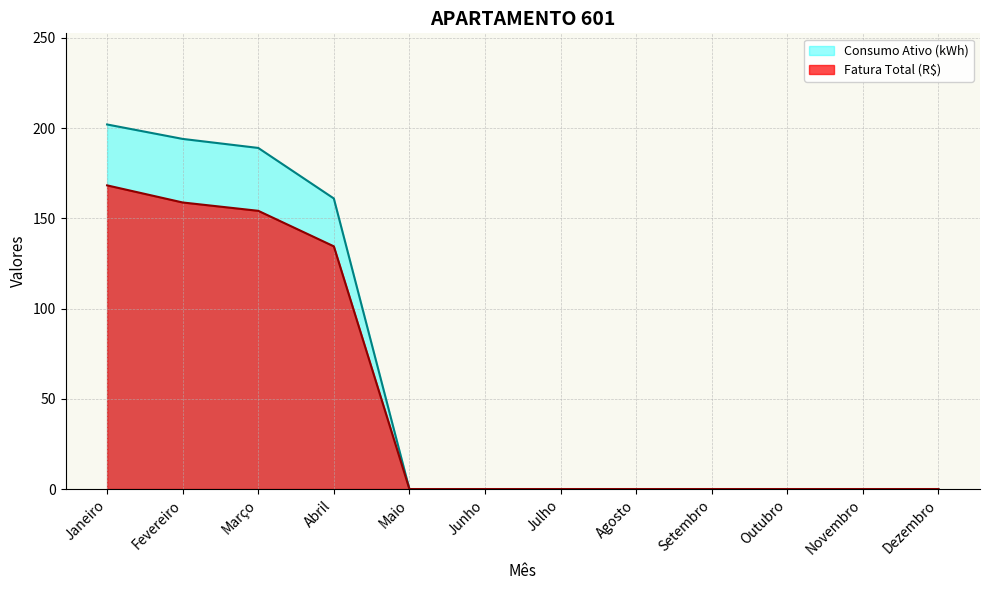

Reading right to left, what are all the values shown in this chart?

Fatura Total (R$): Dezembro=0.0	Novembro=0.0	Outubro=0.0	Setembro=0.0	Agosto=0.0	Julho=0.0	Junho=0.0	Maio=0.0	Abril=134.5	Março=154.2	Fevereiro=158.8	Janeiro=168.3
Consumo Ativo (kWh): Dezembro=0.0	Novembro=0.0	Outubro=0.0	Setembro=0.0	Agosto=0.0	Julho=0.0	Junho=0.0	Maio=0.0	Abril=161.0	Março=189.0	Fevereiro=194.0	Janeiro=202.0